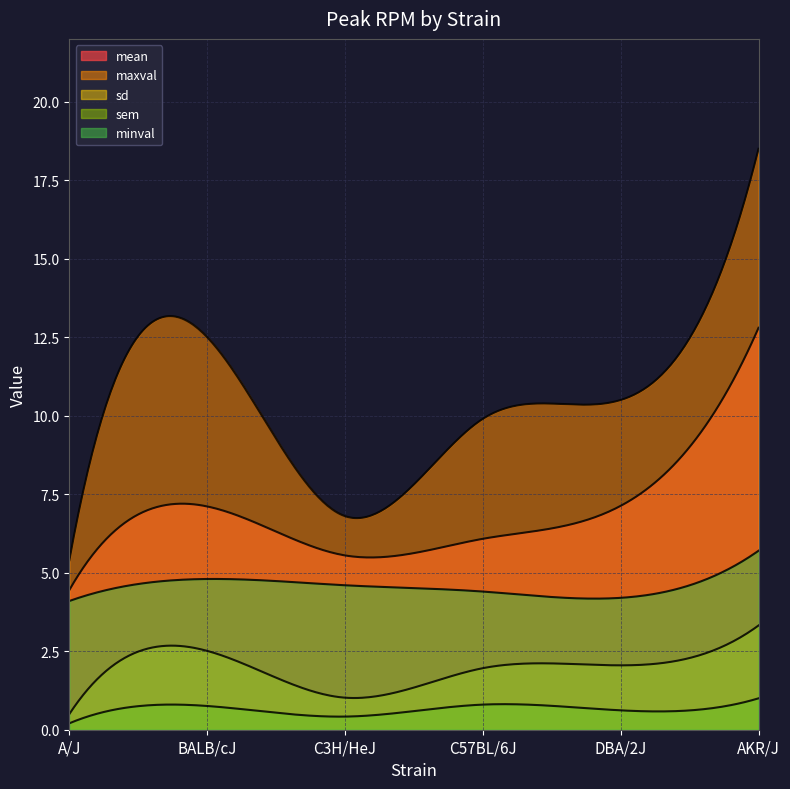

True or false: minval and sem cross at least once.

False